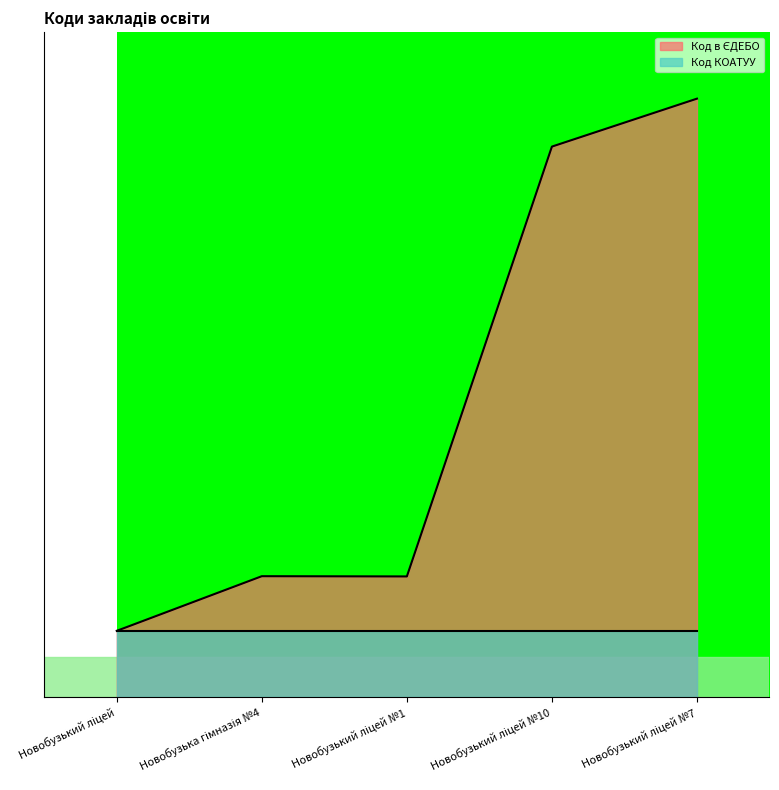

Reading right to left, transcribe all the data shown in this chart.

Новобузький ліцей №7=4.5	Новобузький ліцей №10=4.1	Новобузький ліцей №1=0.9	Новобузька гімназія №4=0.9	Новобузький ліцей=0.5